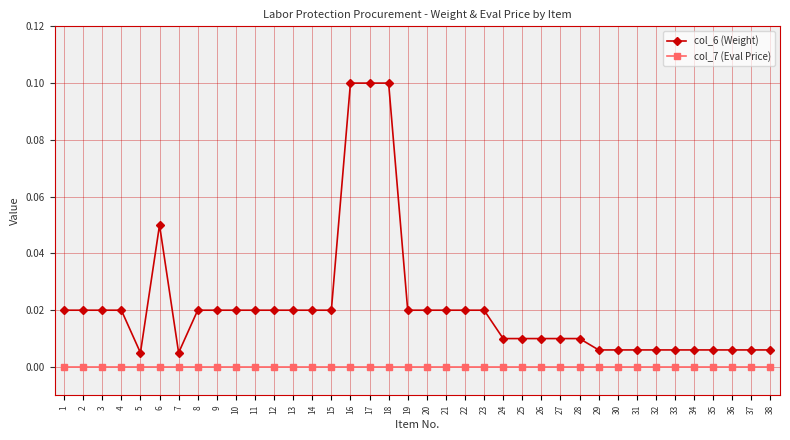

Which series has the largest range (max minus min)?

col_6 (Weight)